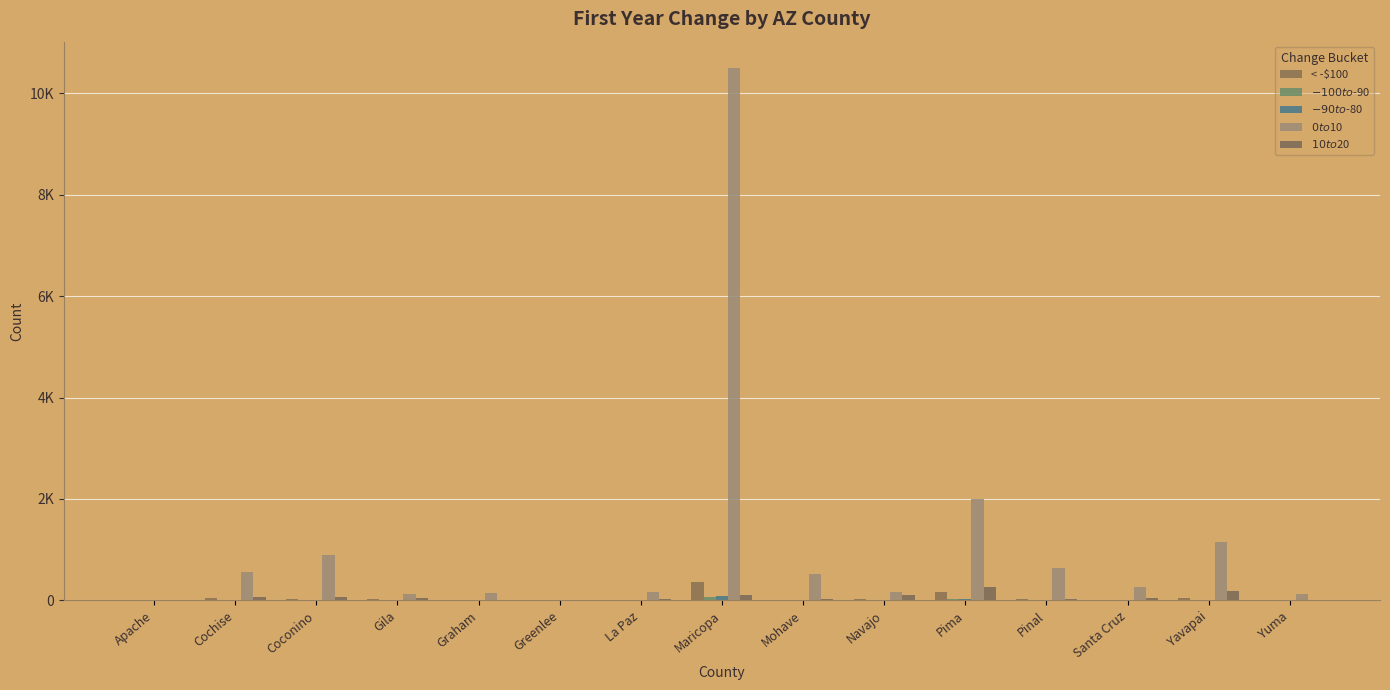

What is the greatest value displayed?

10492